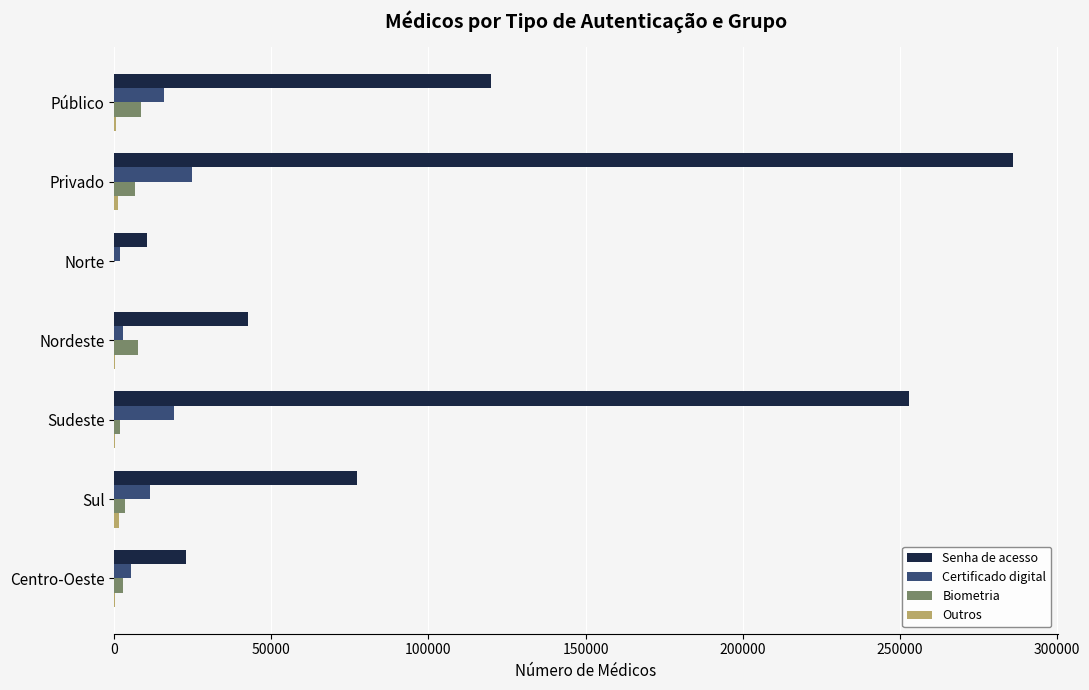

At which category is the sum across all series the highest?

Privado